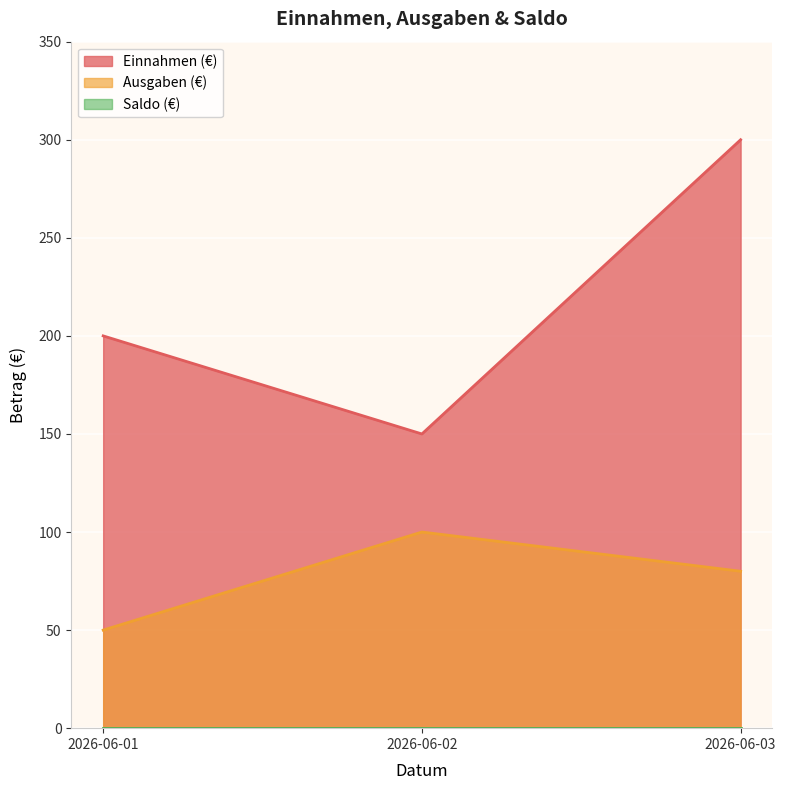

Which series has the widest spread of values?

Einnahmen (€)